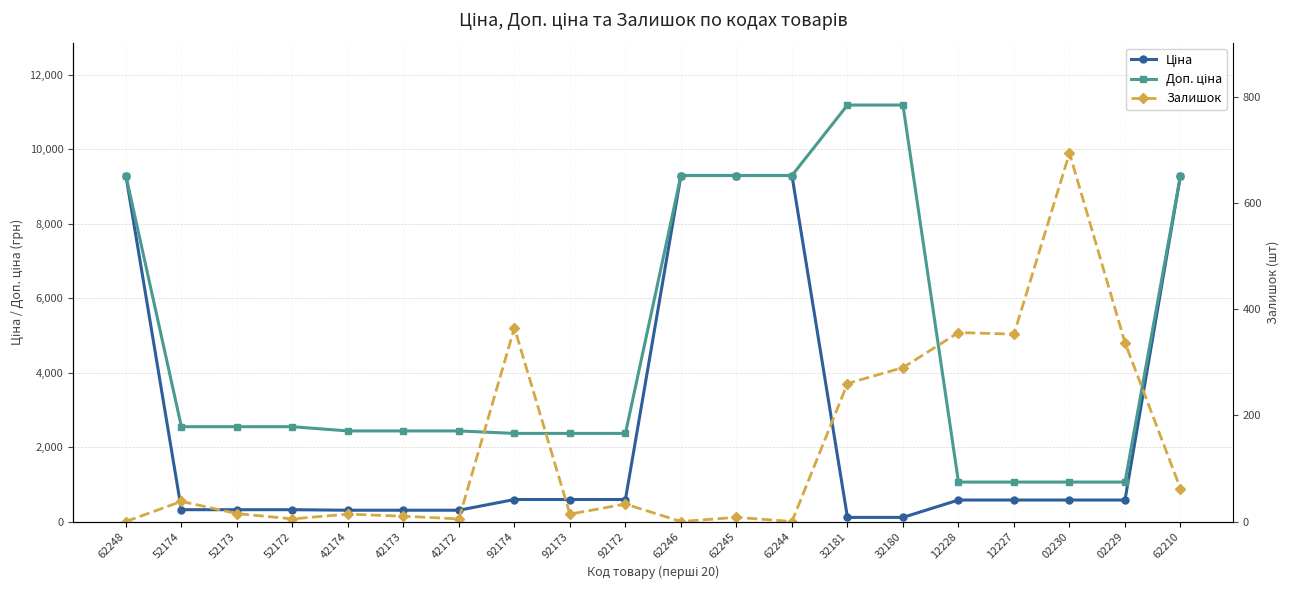

Rank the series by their average value, from lowest to highest.

Залишок, Ціна, Доп. ціна